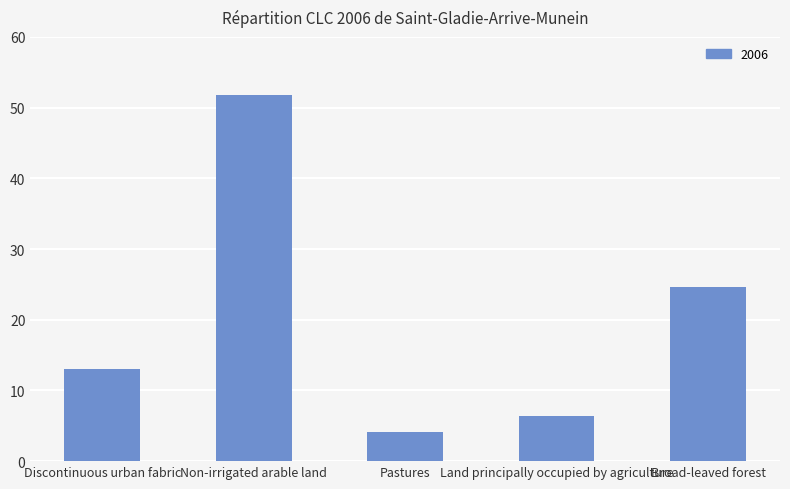

How many bars are there in total?

5